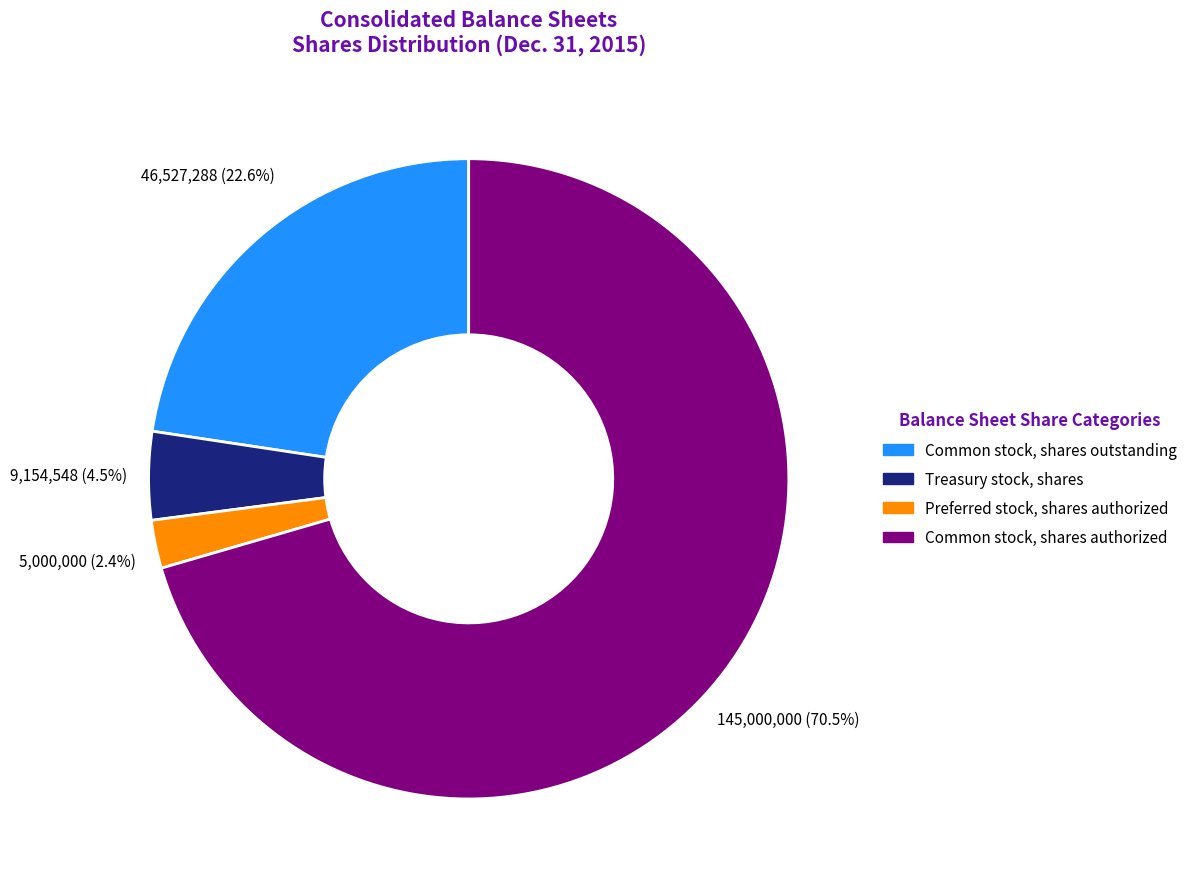

Count the number of slices in the pie.

4